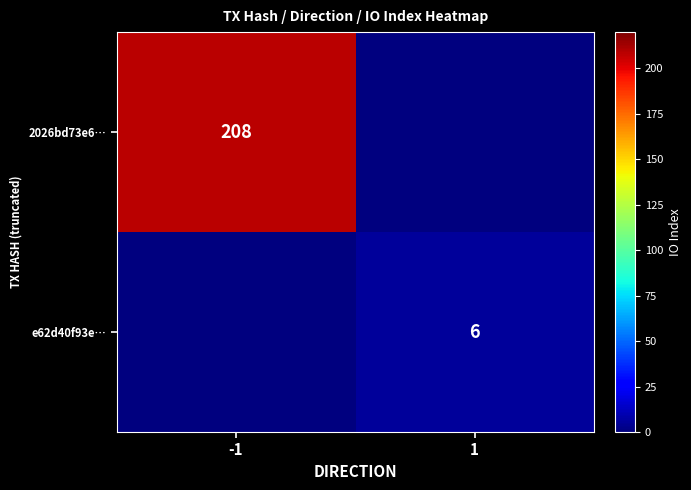

True or false: 2026bd73e6… has a value of 321 at -1.

False